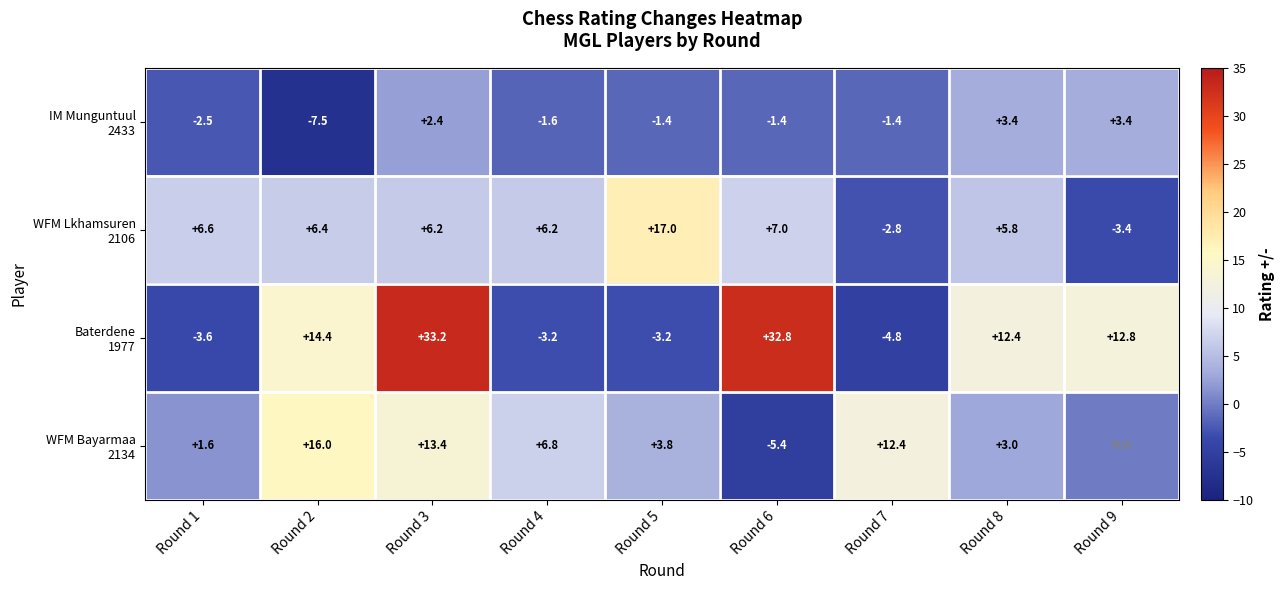

Which has a higher value, Round 5 or Round 8?

Round 8